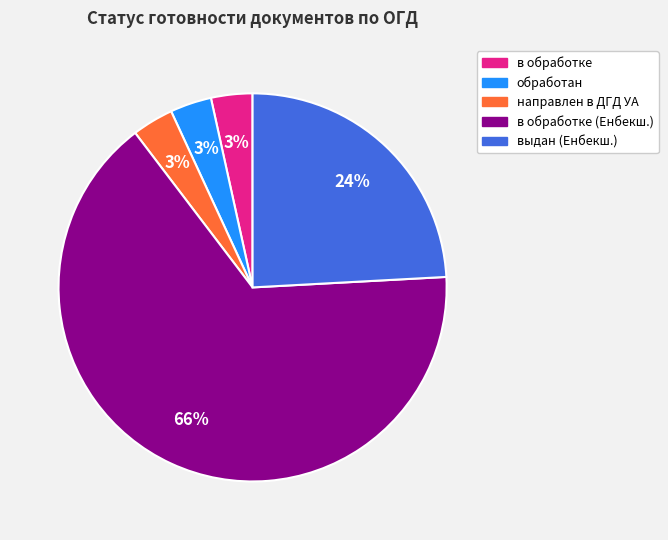

What is the largest slice in the pie chart?

в обработке (Енбекш.)